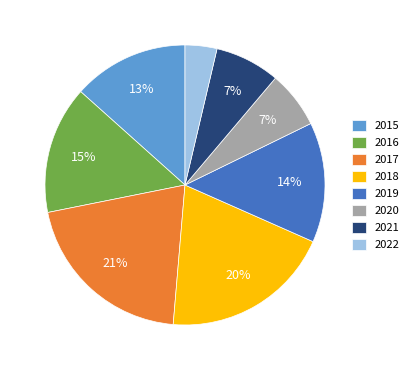

What percentage is the 2015 slice, to the nearest percent?

13%